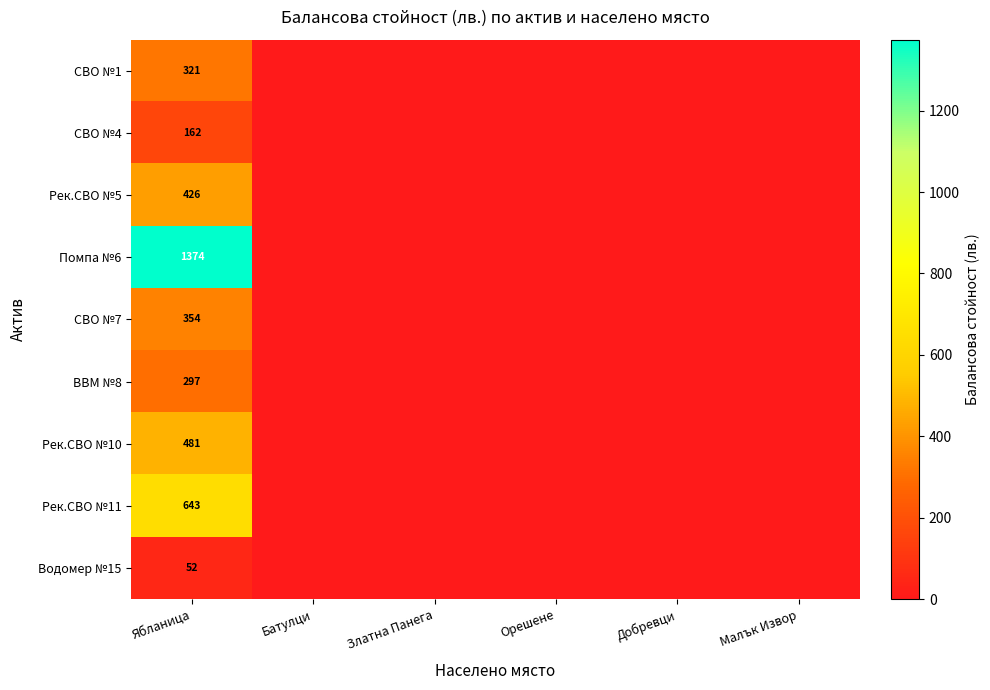

At Ябланица, list the series in order from smallest to largest.

Водомер №15, СВО №4, ВВМ №8, СВО №1, СВО №7, Рек.СВО №5, Рек.СВО №10, Рек.СВО №11, Помпа №6